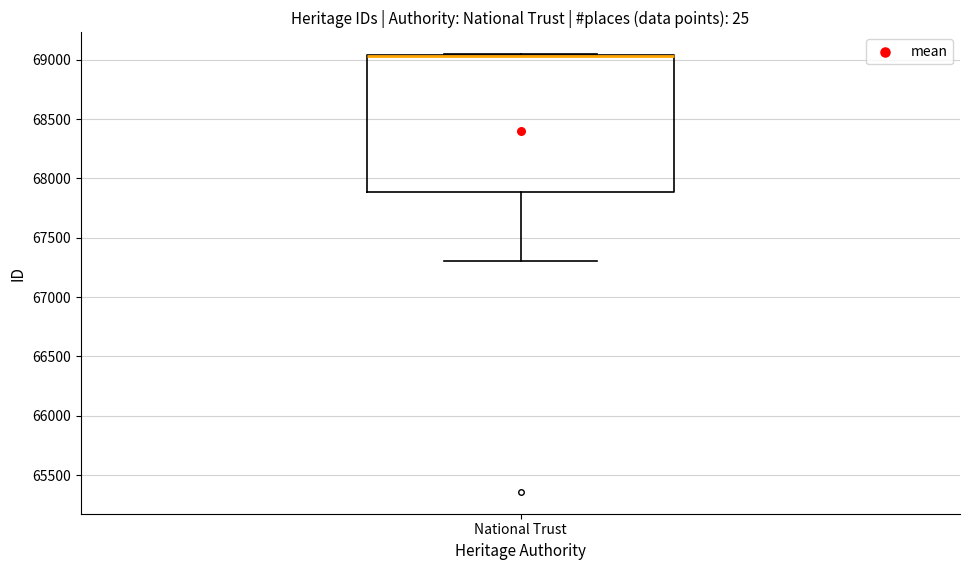

Where is the upper edge of the box for National Trust on the y-axis? The values are not printed on the chart, so give them approximately, as read against the axis.

69050